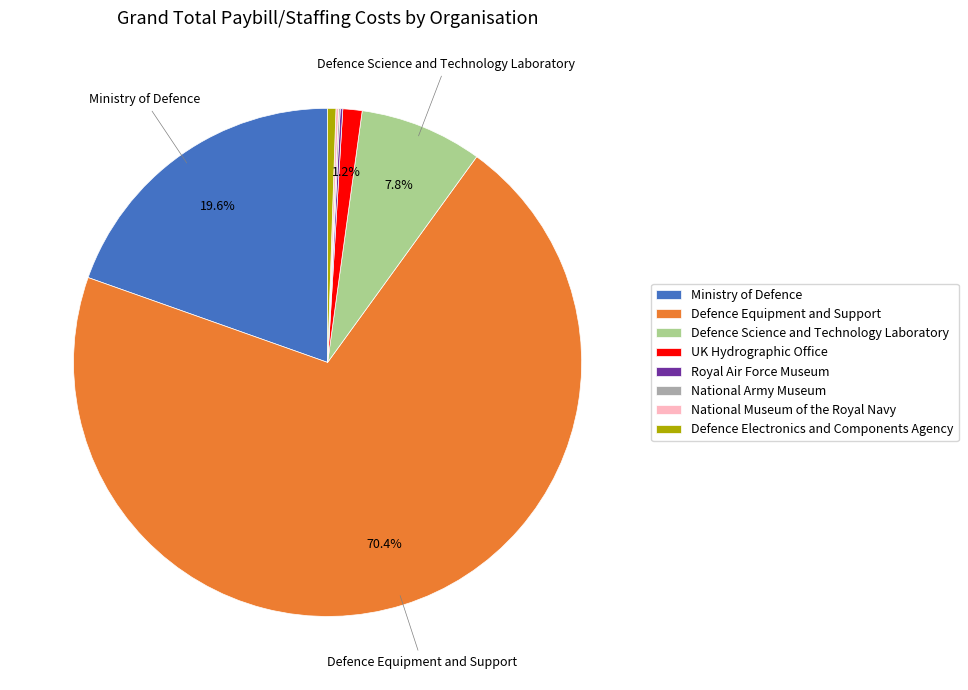

Do UK Hydrographic Office and Defence Science and Technology Laboratory together represent more than half of the pie?

No